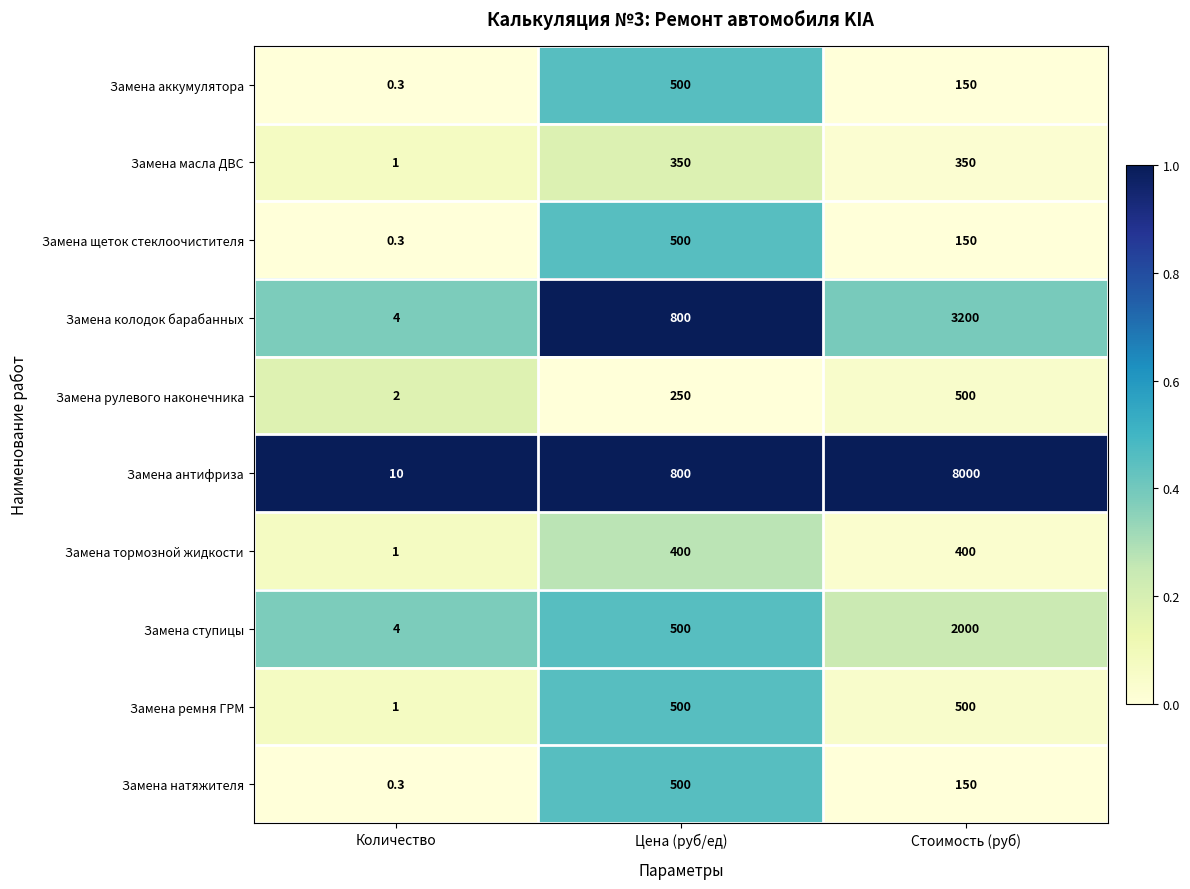

What is the greatest value displayed?

8000.0